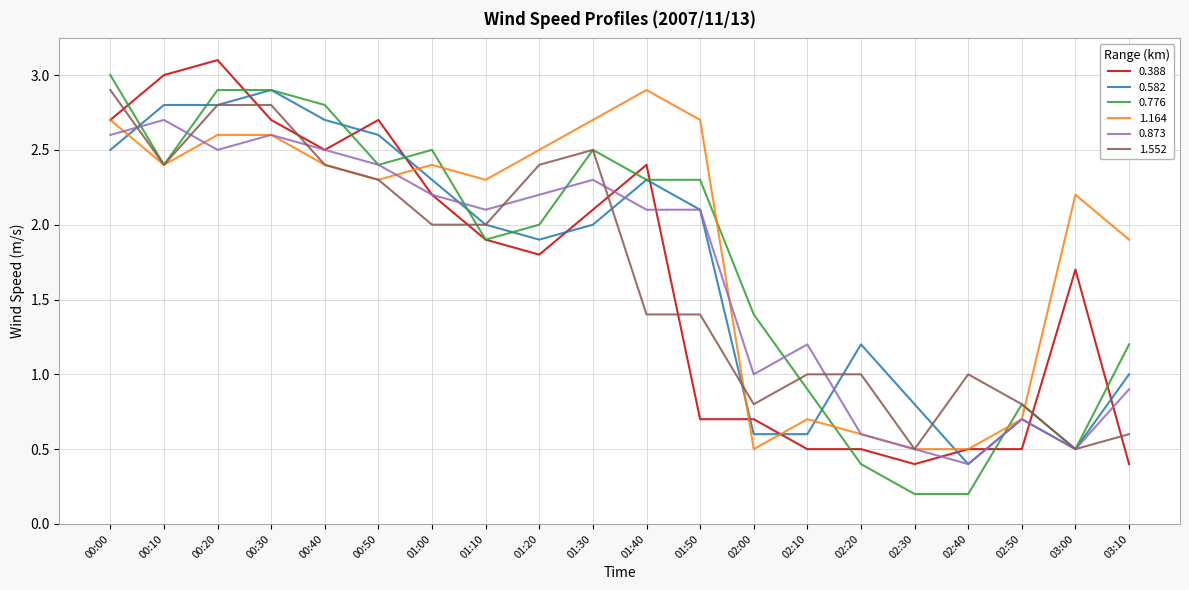

The value of 1.164 at 00:00 is 3.8. True or false?

False